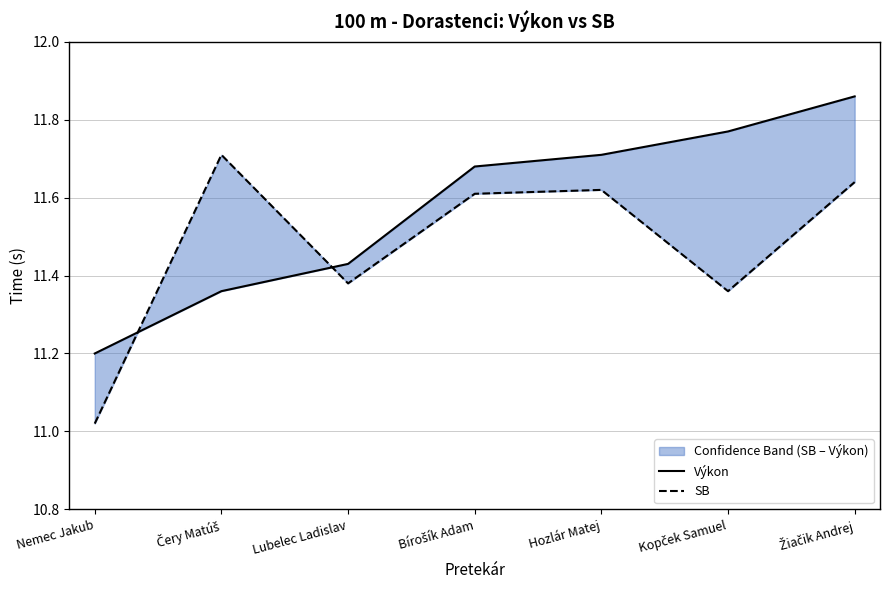

What is the difference between the second highest and minimum values in the SB series?

0.6